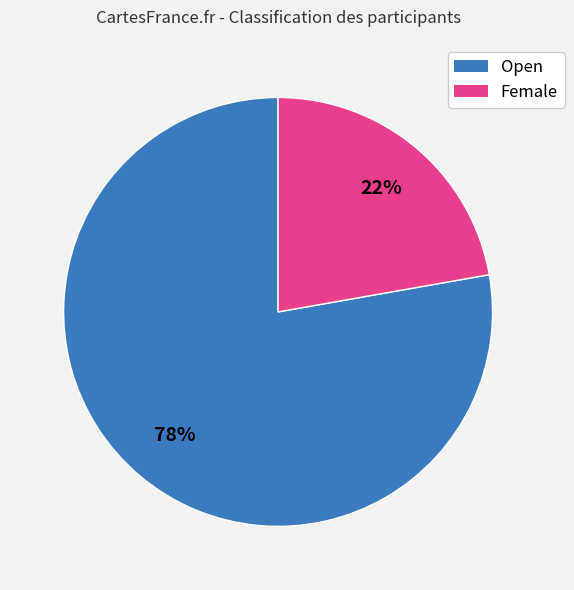

Rank the categories by value from lowest to highest.

Female, Open